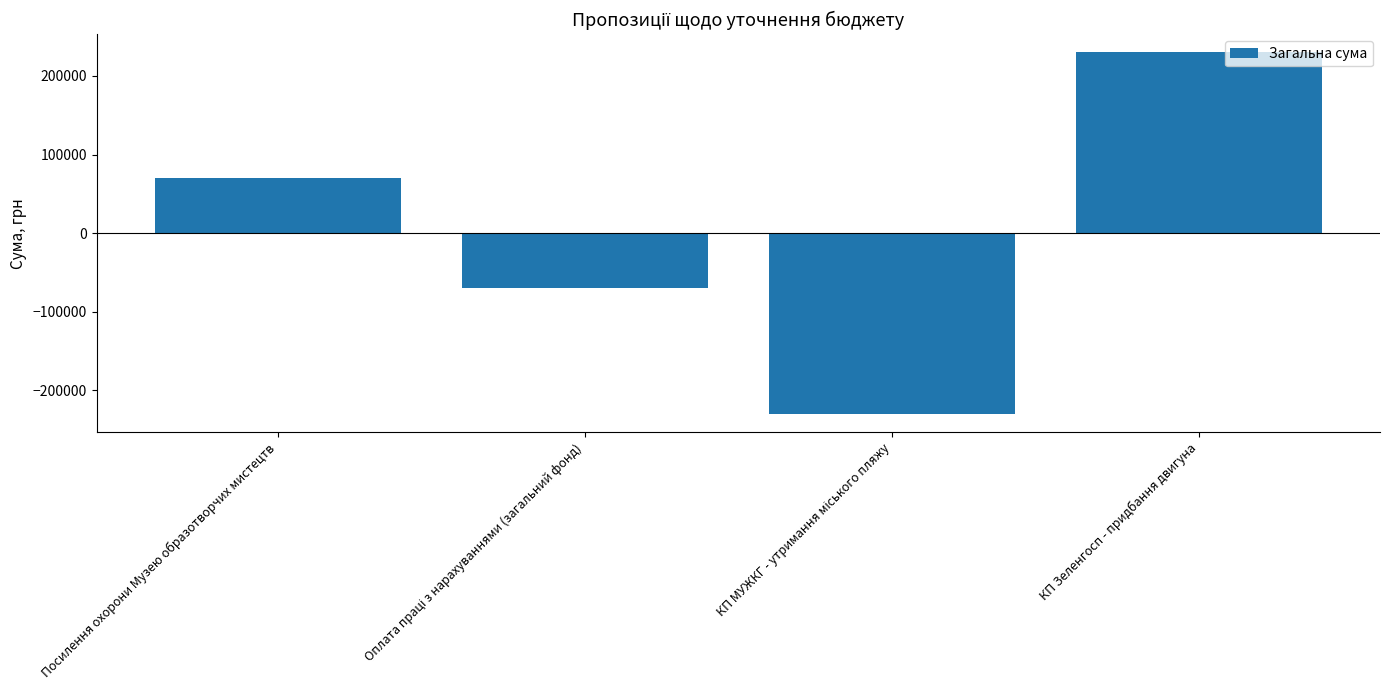

How many categories are shown in the chart?

4